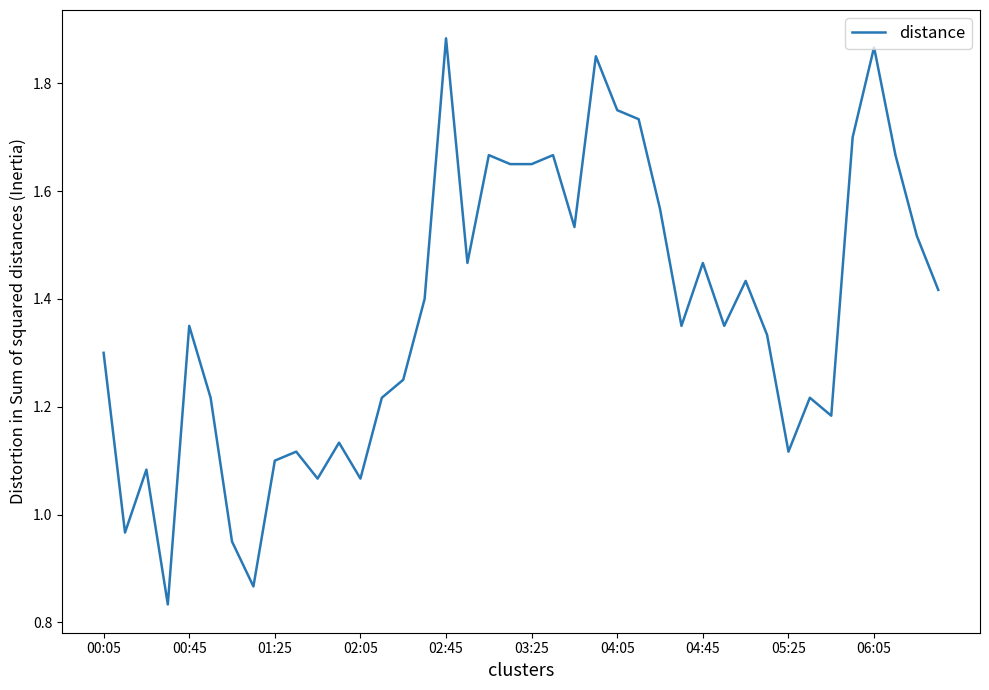

Is this an area chart (filled region under the line)?

No